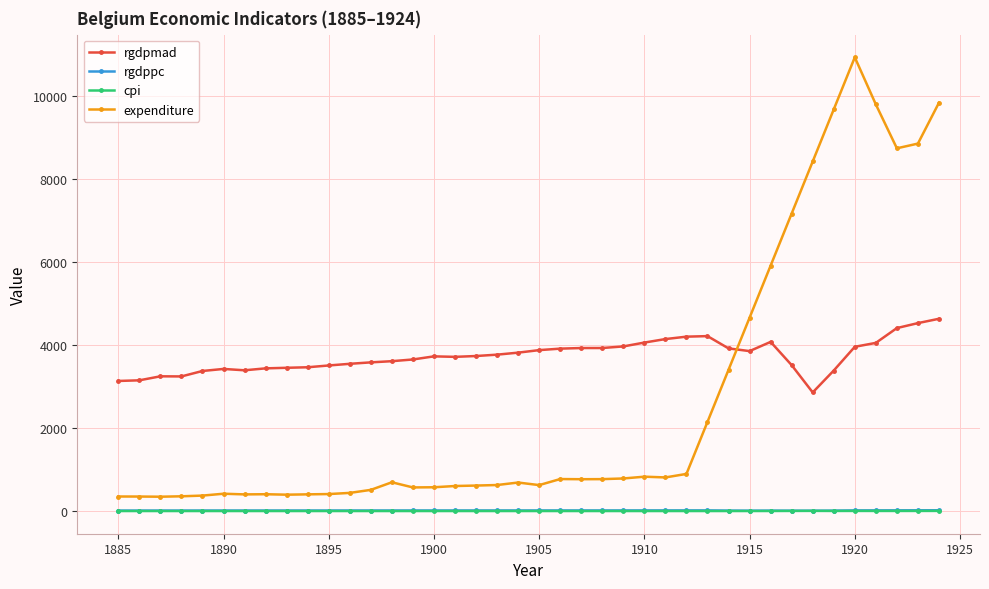

True or false: rgdpmad and cpi intersect in this chart.

False